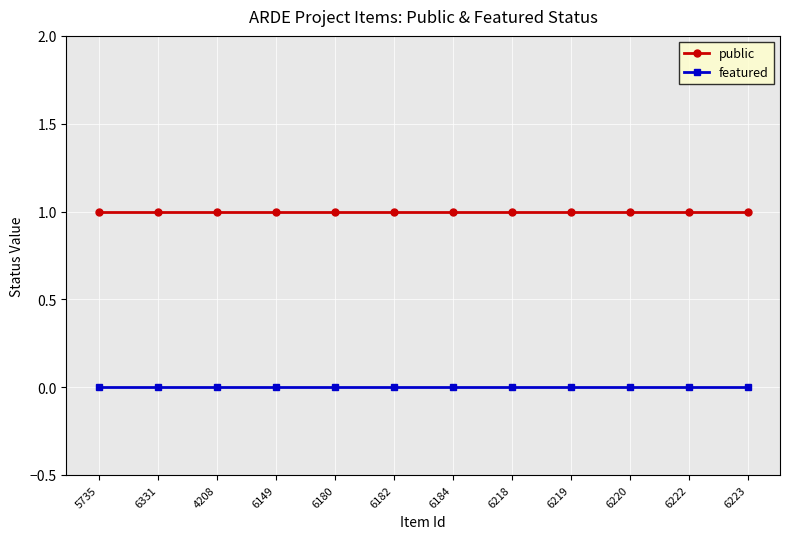

List the series in order of their peak value, highest first.

public, featured